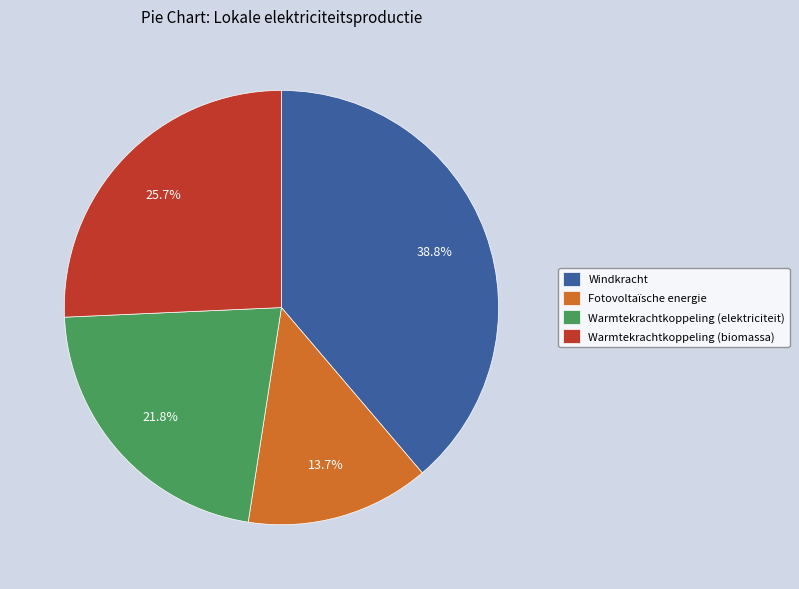

To the nearest percent, what is the difference between the largest and smallest slice percentages?

25%